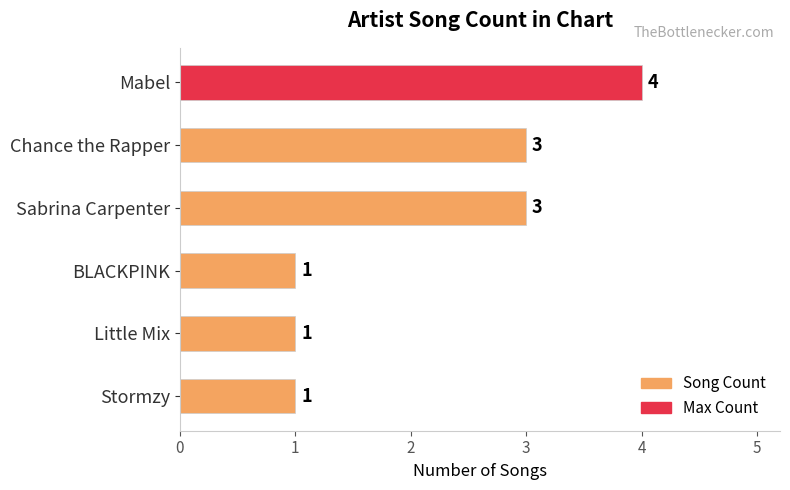

What is the approximate value at Mabel?

4